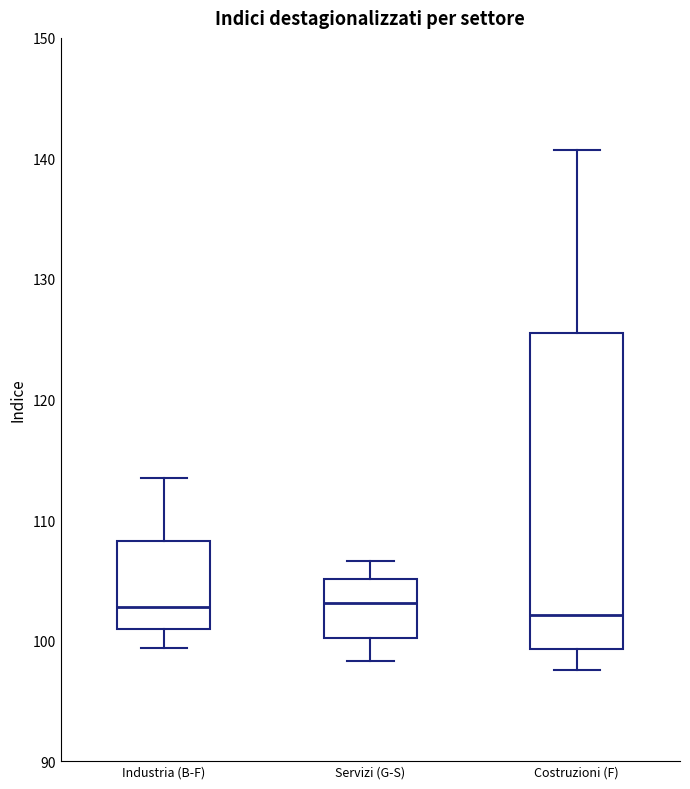

Where is the lower edge of the box for Costruzioni (F) on the y-axis? The values are not printed on the chart, so give them approximately, as read against the axis.

99